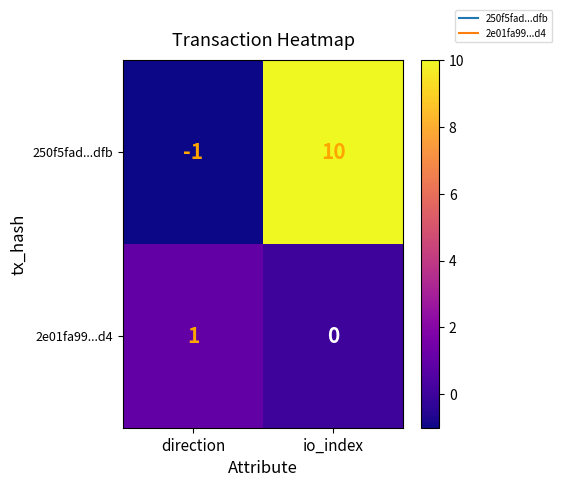

The value of 2e01fa99...d4 at io_index is 0. True or false?

True